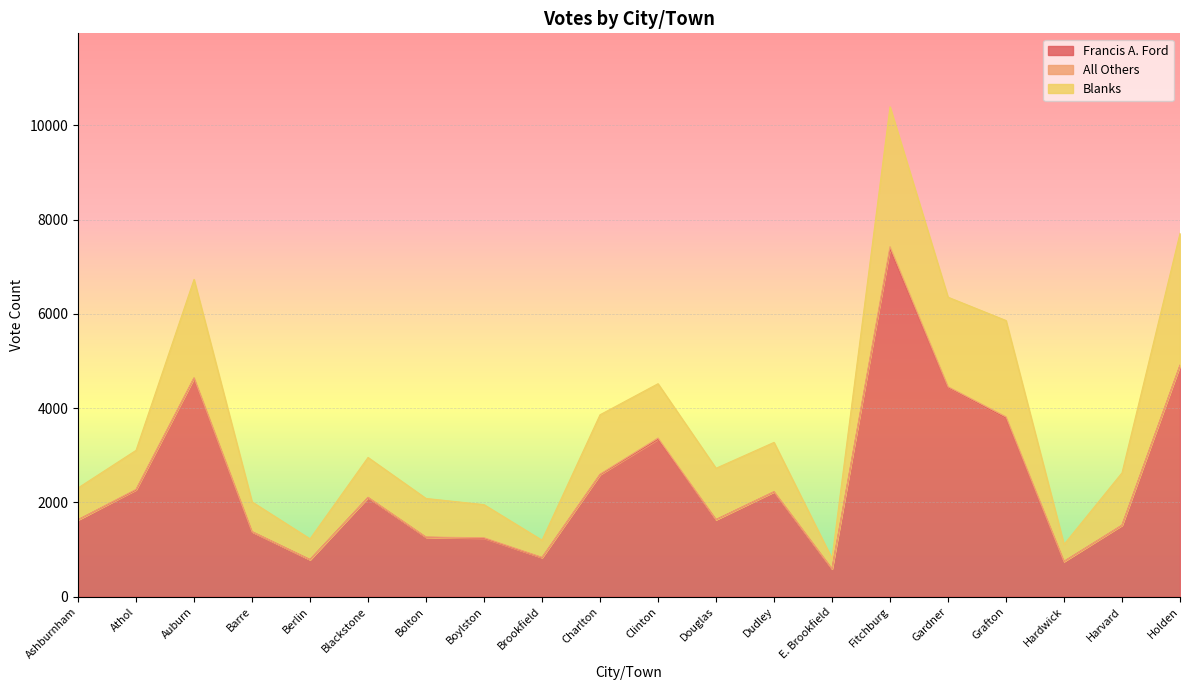

Where is the first local maximum for Blanks?

Auburn